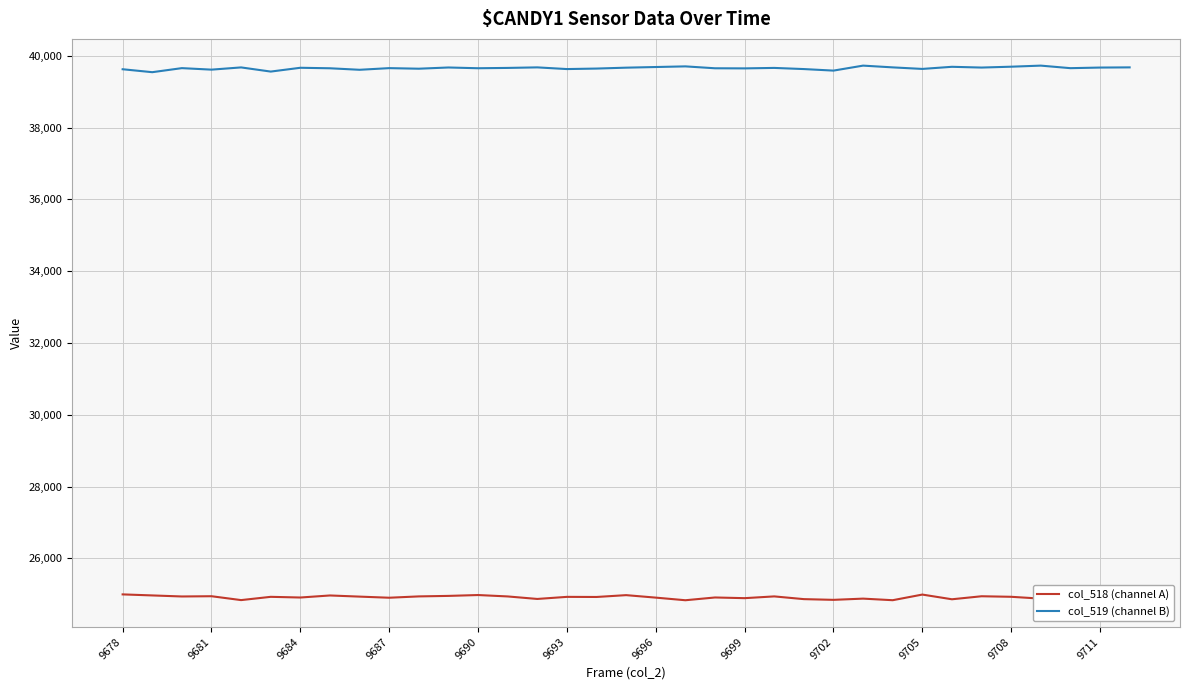

What is the minimum value for col_519 (channel B)?

39543